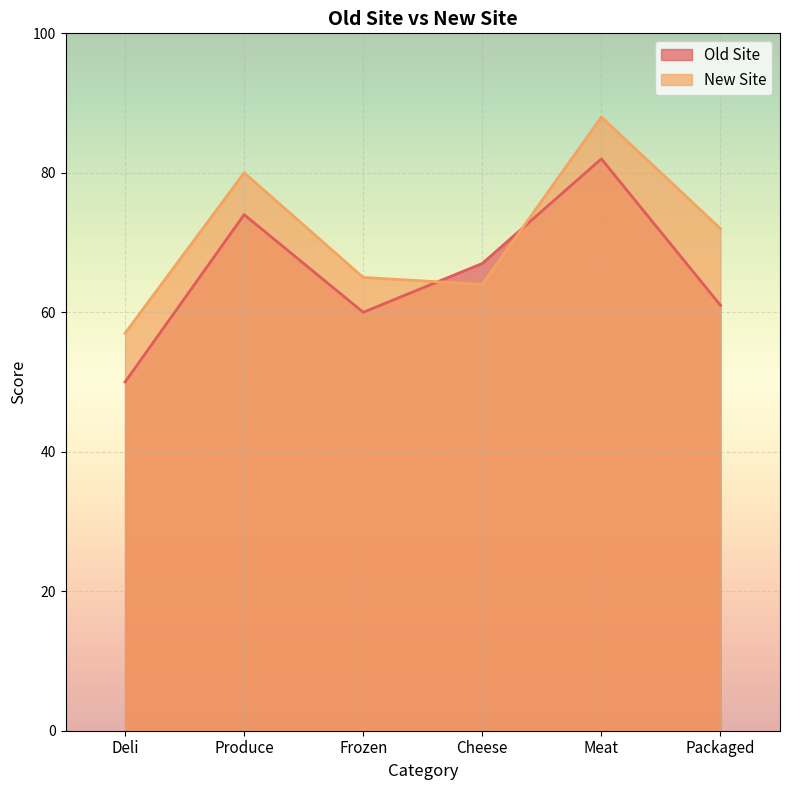

At which category is the sum across all series the highest?

Meat